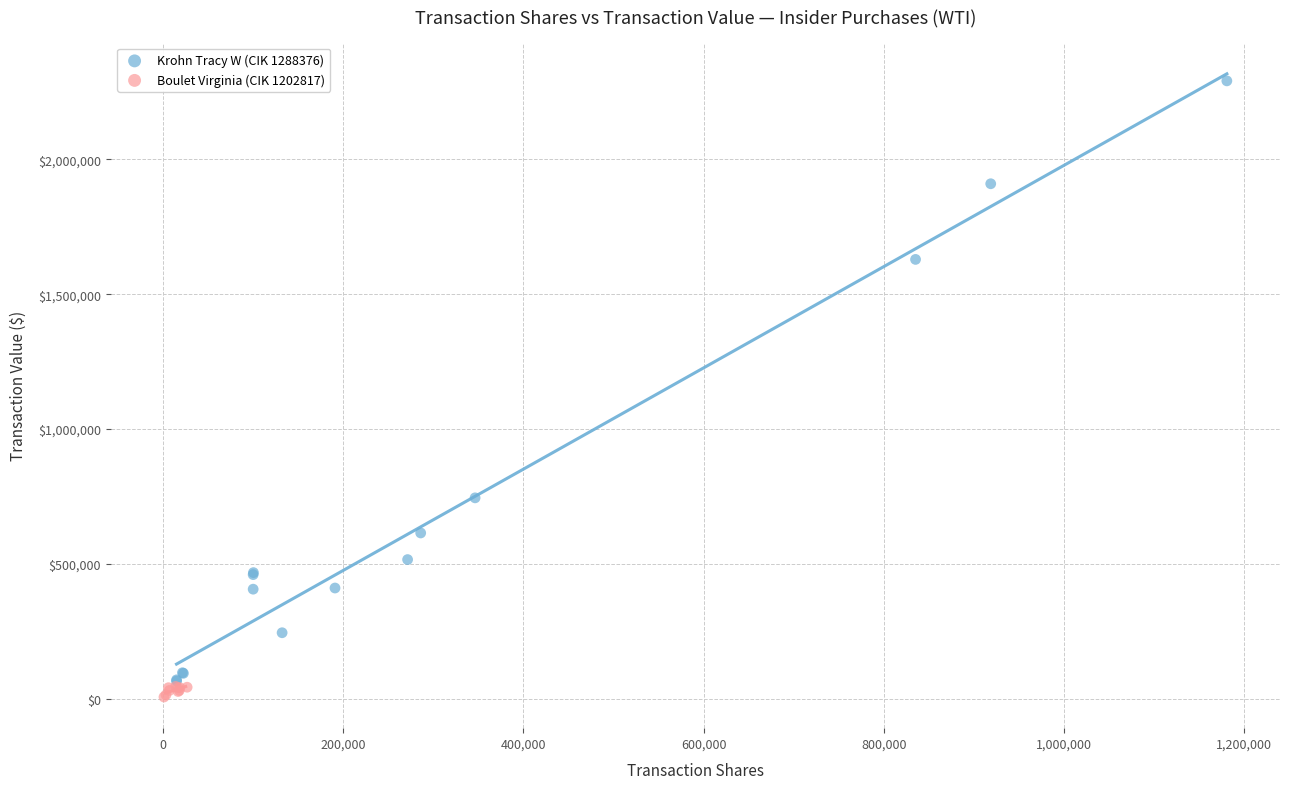

Which series has the widest spread of Y values?

Krohn Tracy W (CIK 1288376)